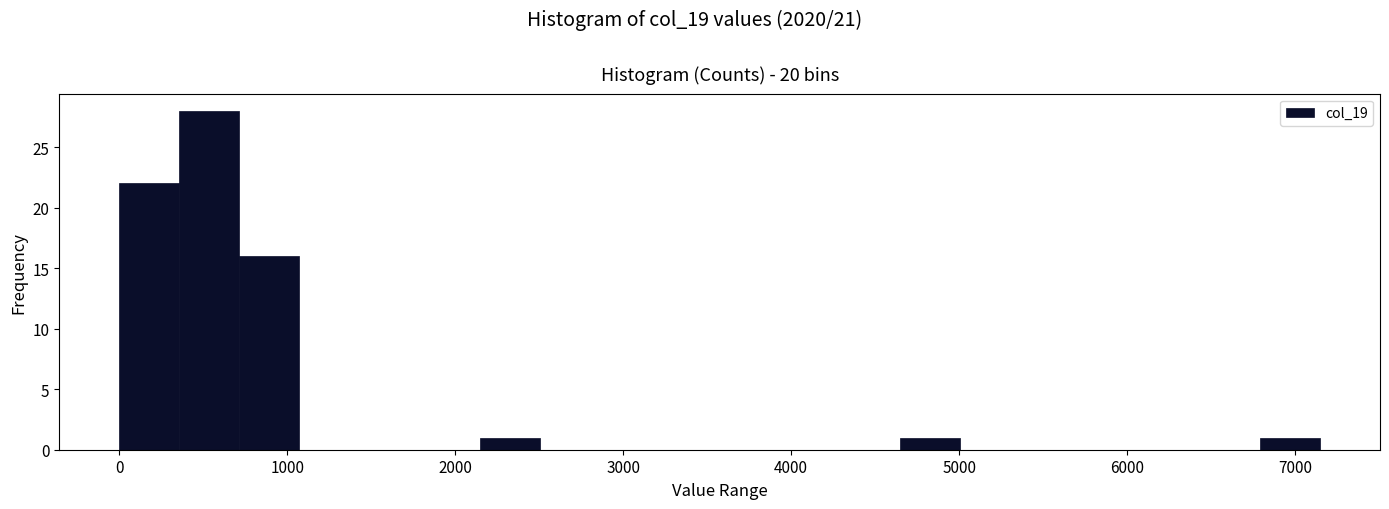

Read against the x-axis, roughly where is the centre of the tallest bar?

500